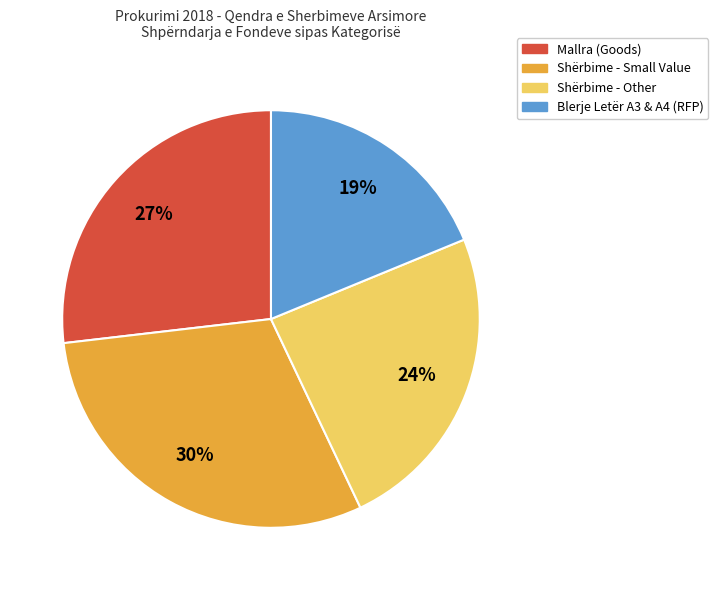

To the nearest percent, what is the difference between the largest and smallest slice percentages?

11%